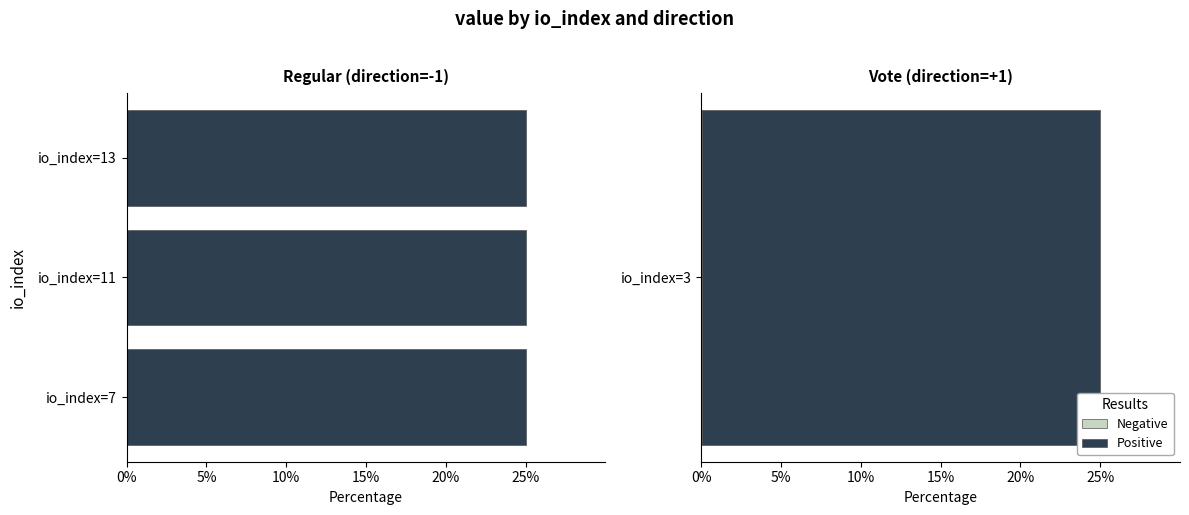

What is the approximate value of Positive at io_index=11?

25.0